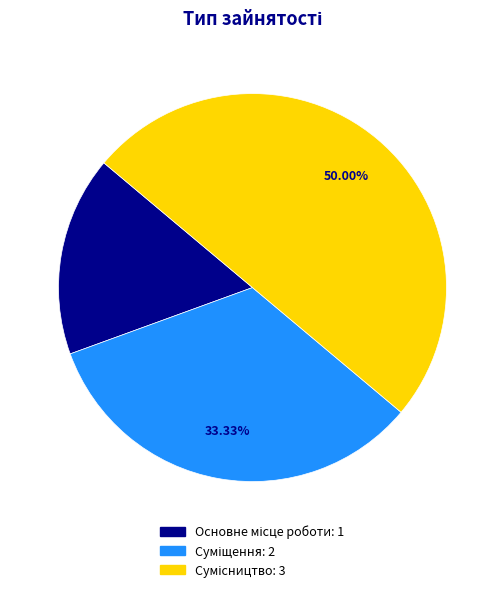

Does any single category account for the majority?

No